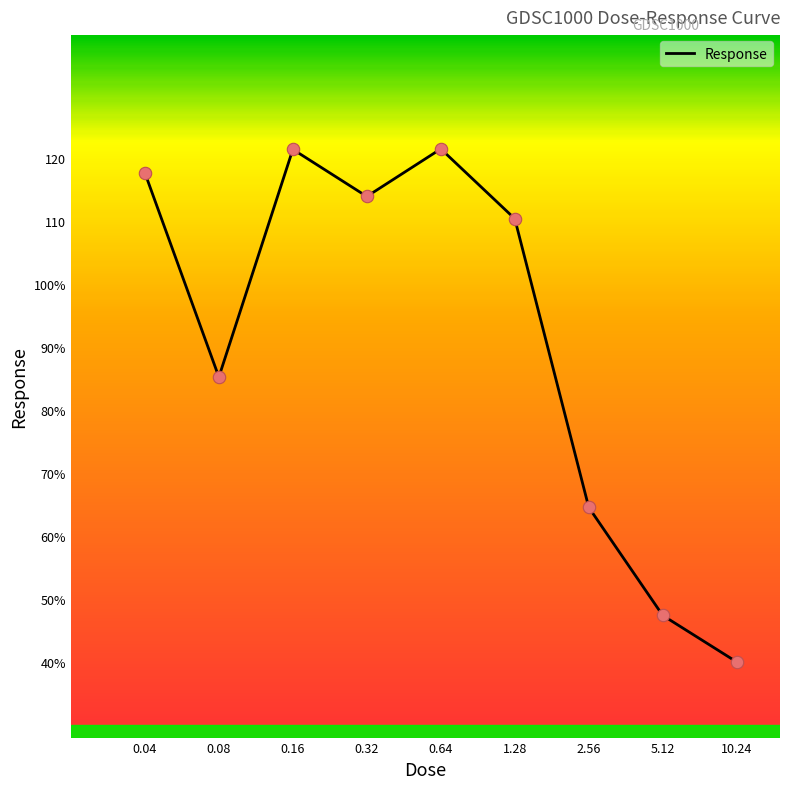

Does the chart have visible grid lines?

No